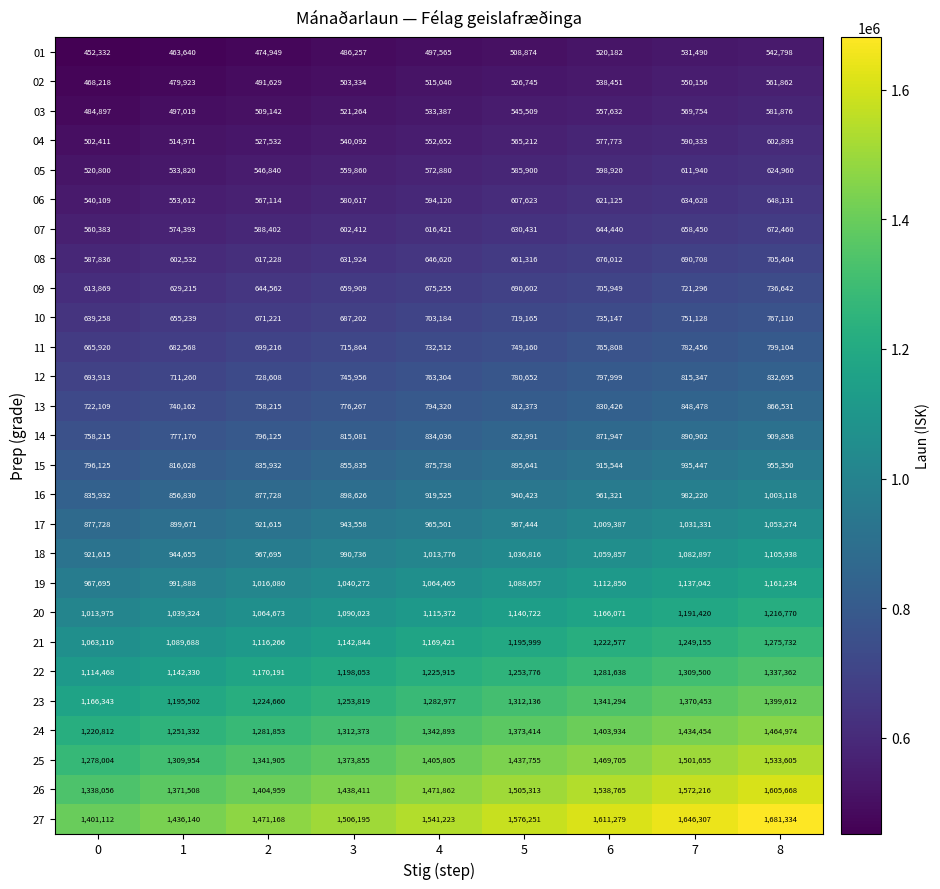

What is the difference between the 24 values at 2 and 4?

61040